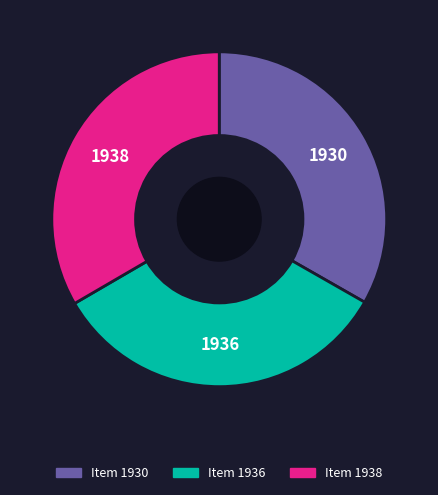

Combined, do Item 1930 and Item 1936 account for over 50%?

Yes